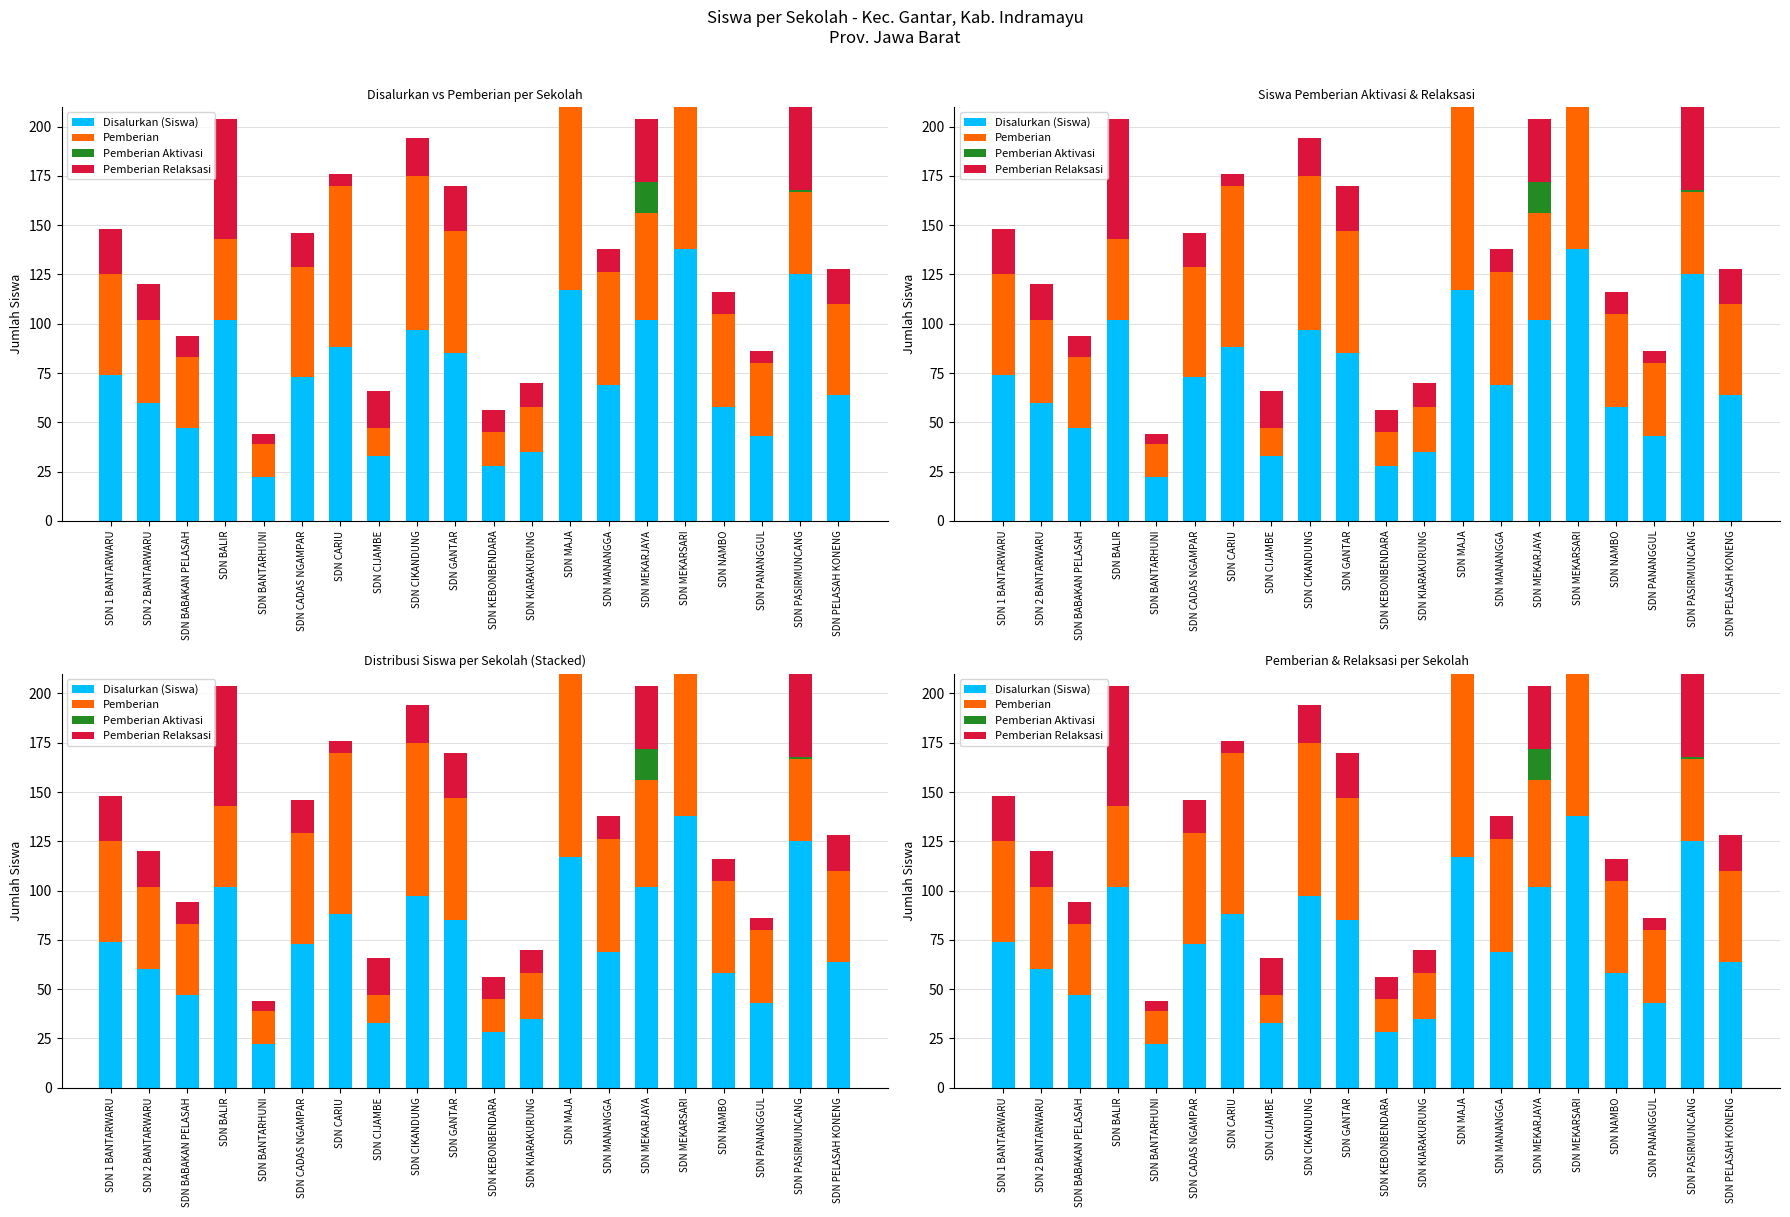

How many data points in Pemberian Aktivasi are above 0?

3